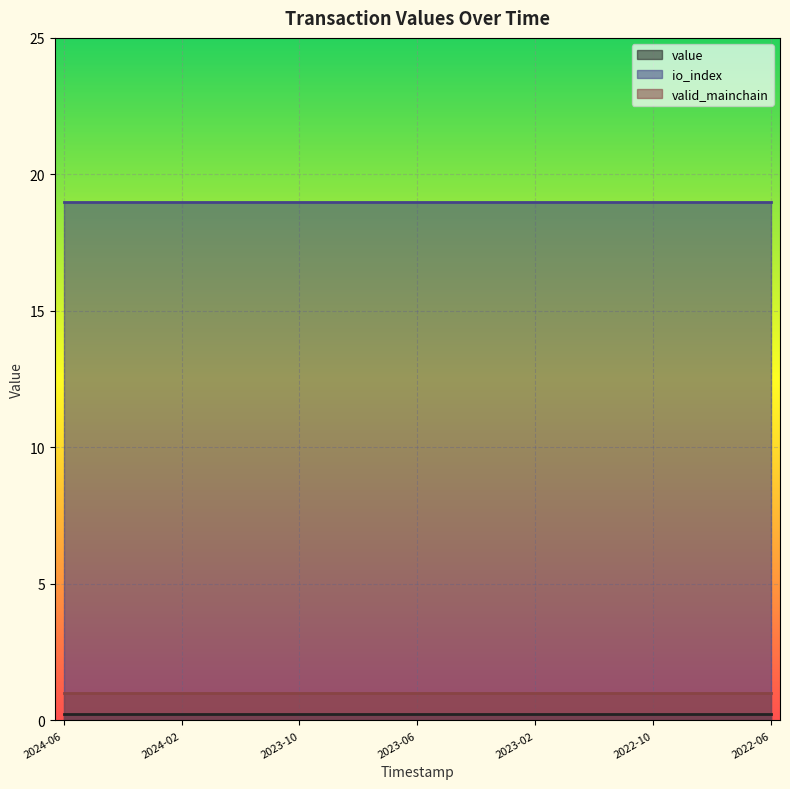

True or false: valid_mainchain has a value of 0.6 at 1704311146.

False